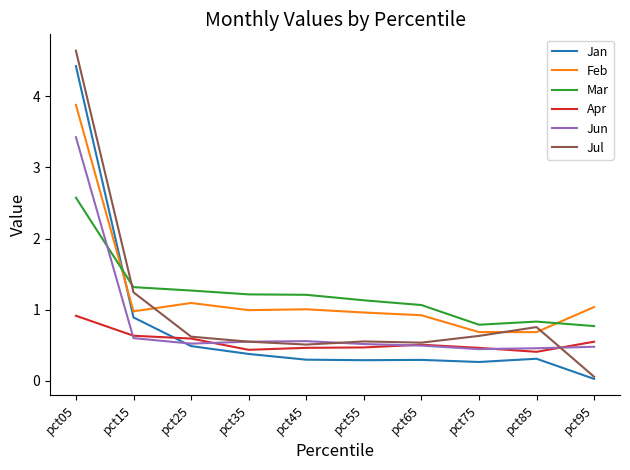

The Apr series shows 0.9 at pct05. True or false?

True